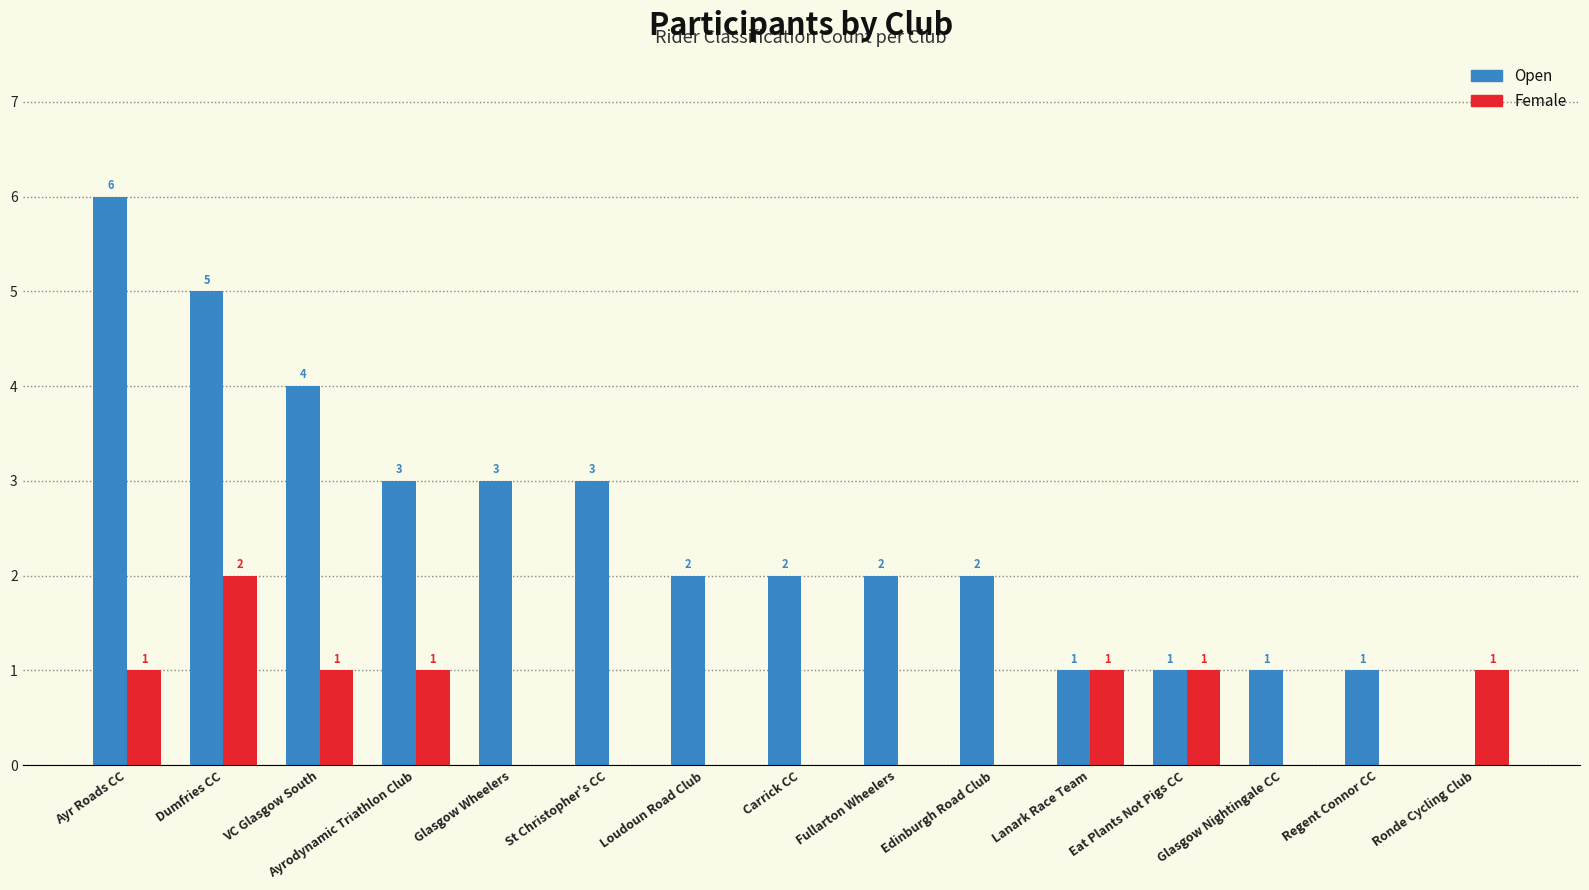

How many Female values are between 0 and 1?

14